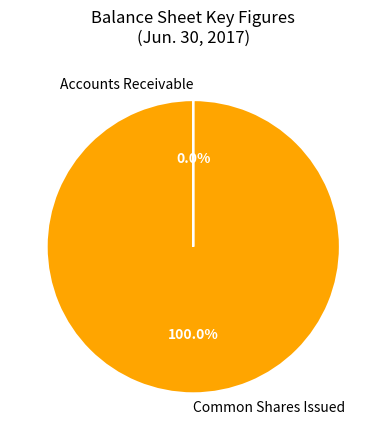

What is the largest slice in the pie chart?

Common Shares Issued